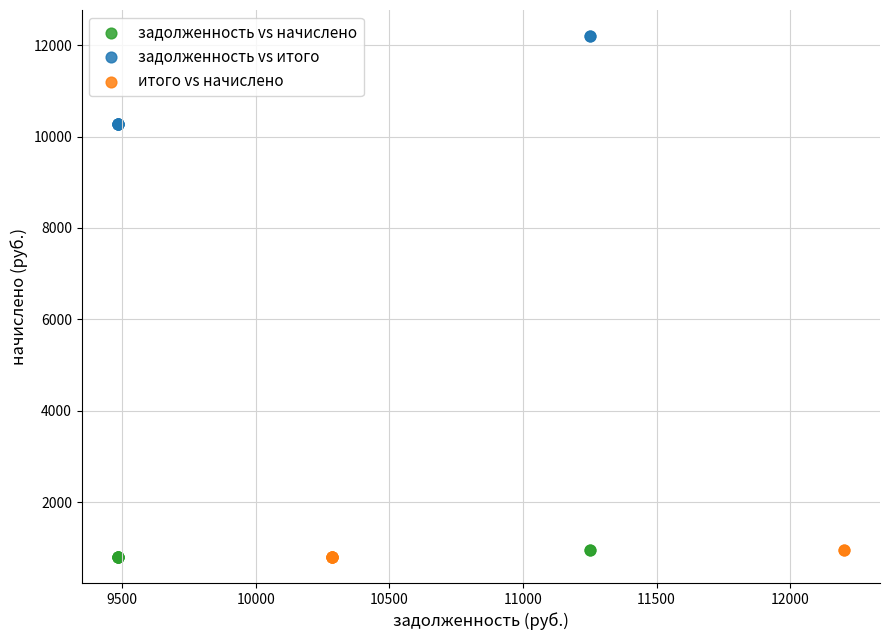

Which series reaches the maximum Y coordinate?

задолженность vs итого